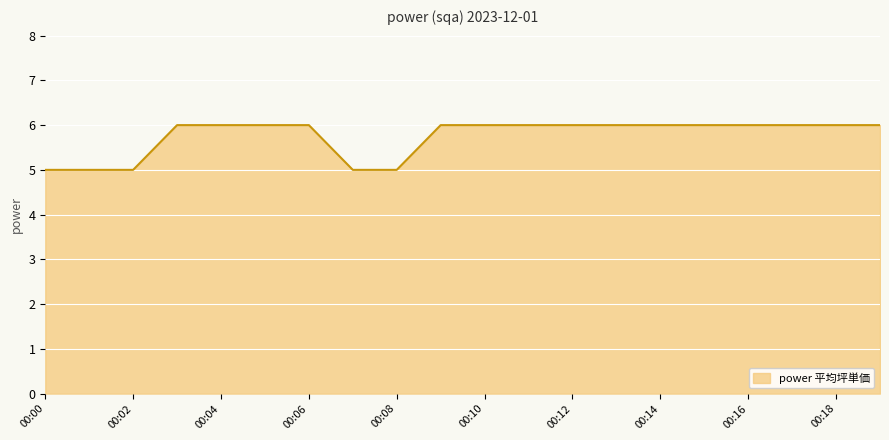

What is the minimum value shown in the chart?

5